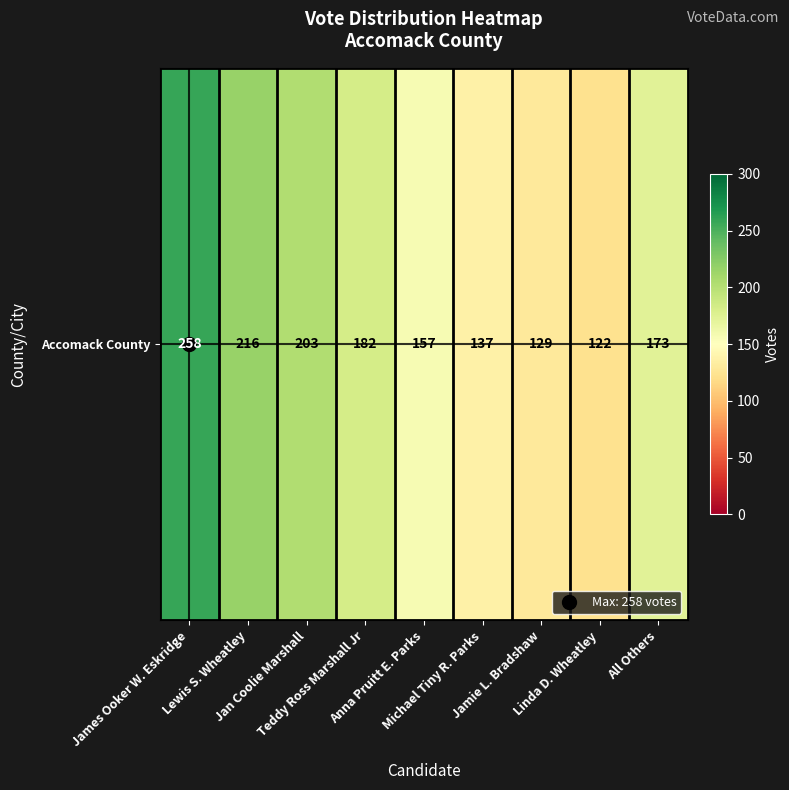

What is the difference between the values at All Others and Jamie L. Bradshaw?

44